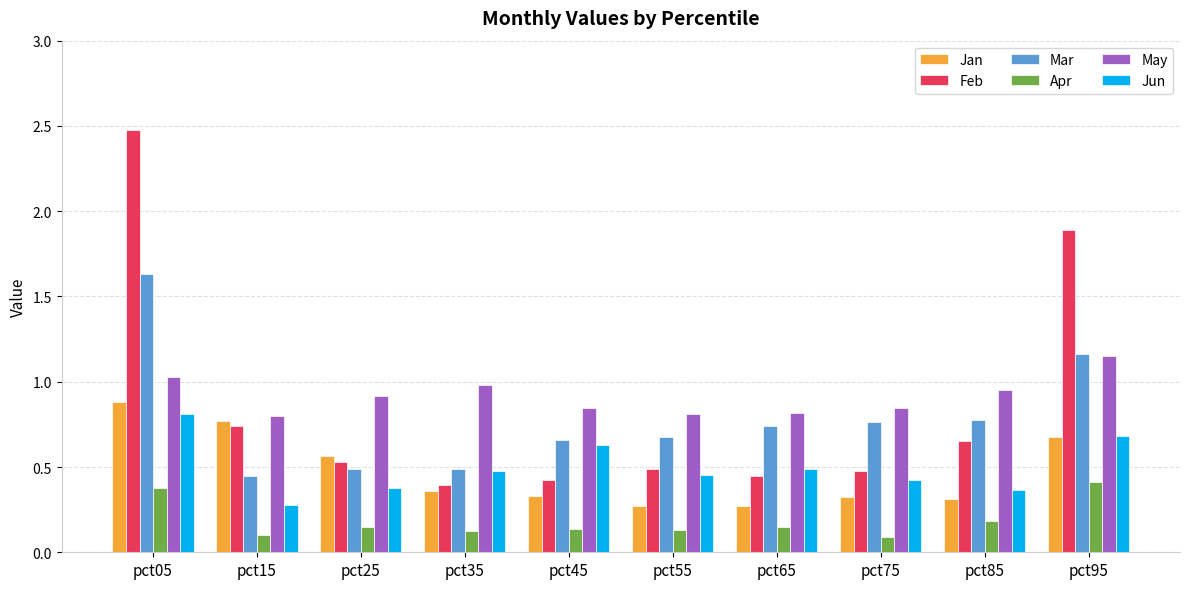

What value does the May series have at pct25?

0.9